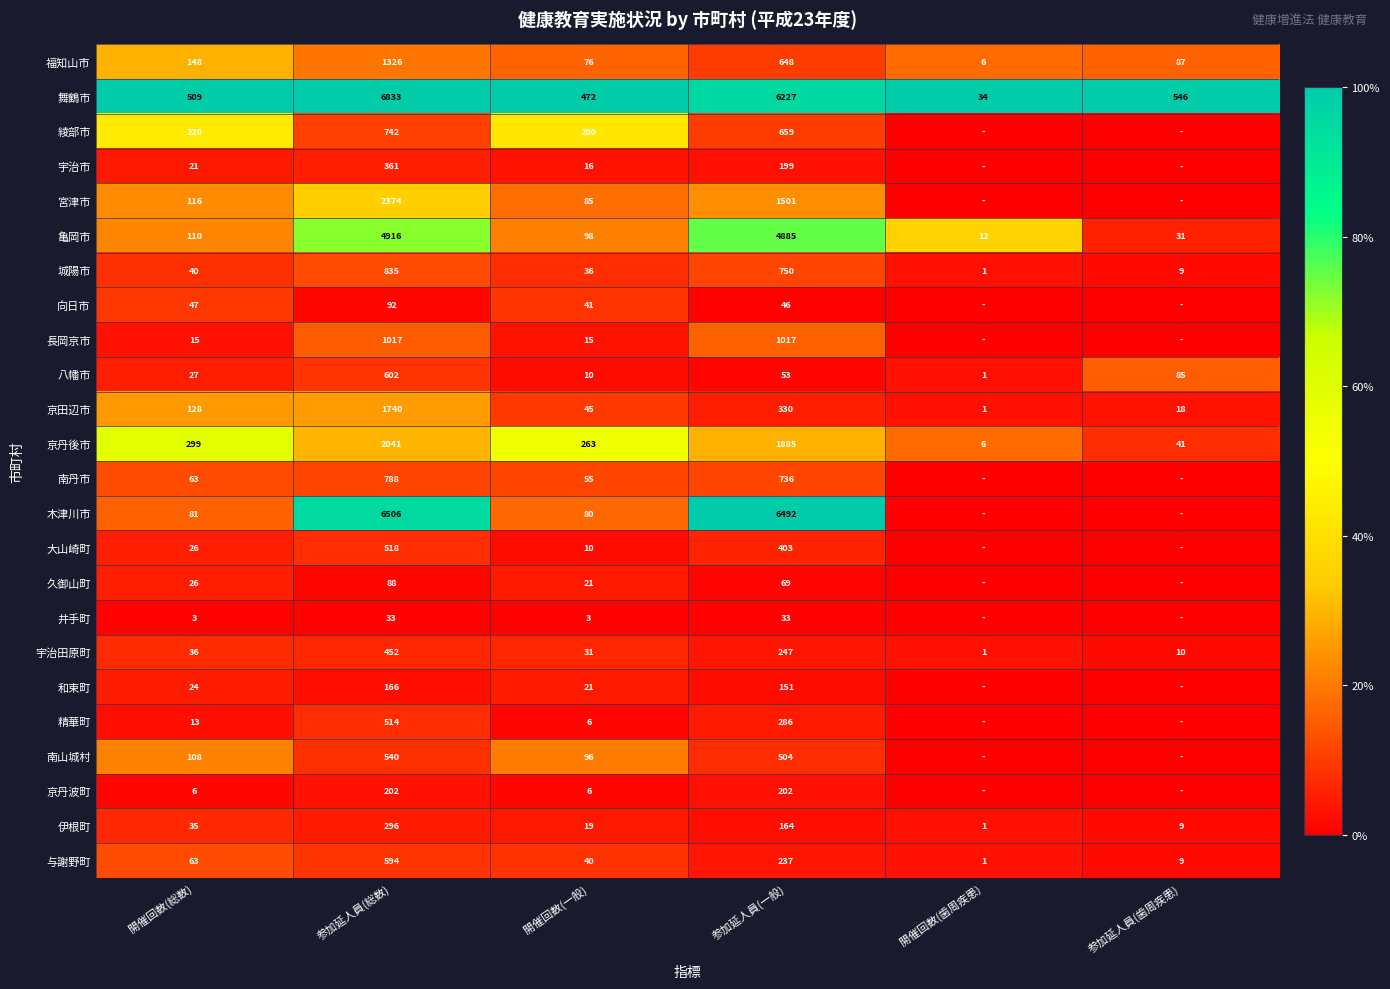

True or false: 亀岡市 has a value of 75 at 開催回数(総数).

False